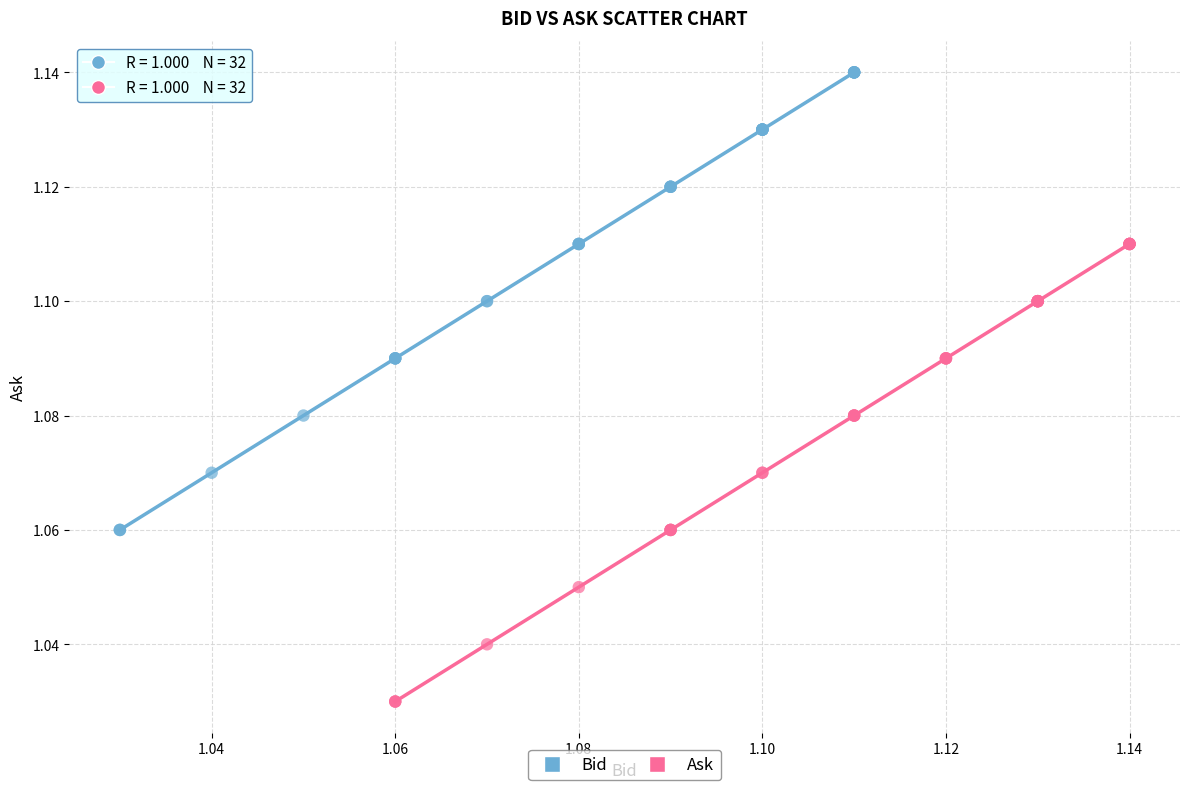

Which series reaches the minimum Y coordinate?

Ask